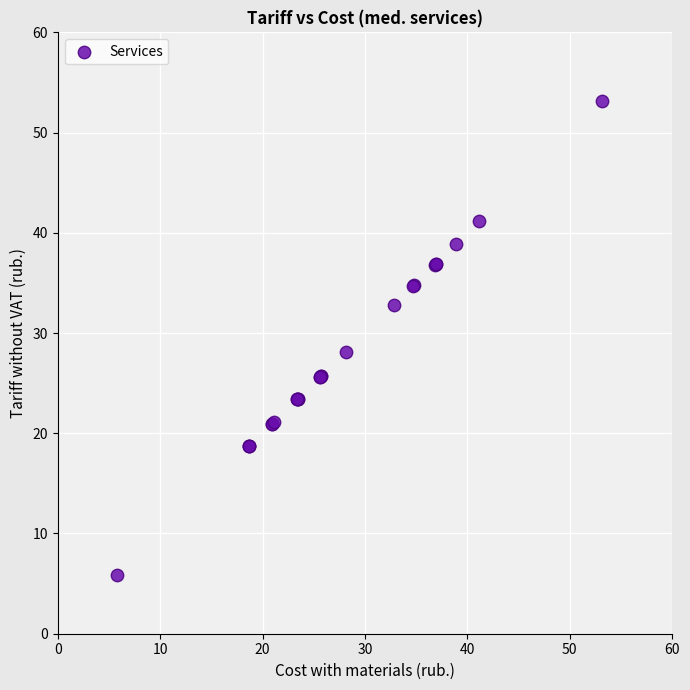

What Y value in the scatter plot is closest to 29?

28.1